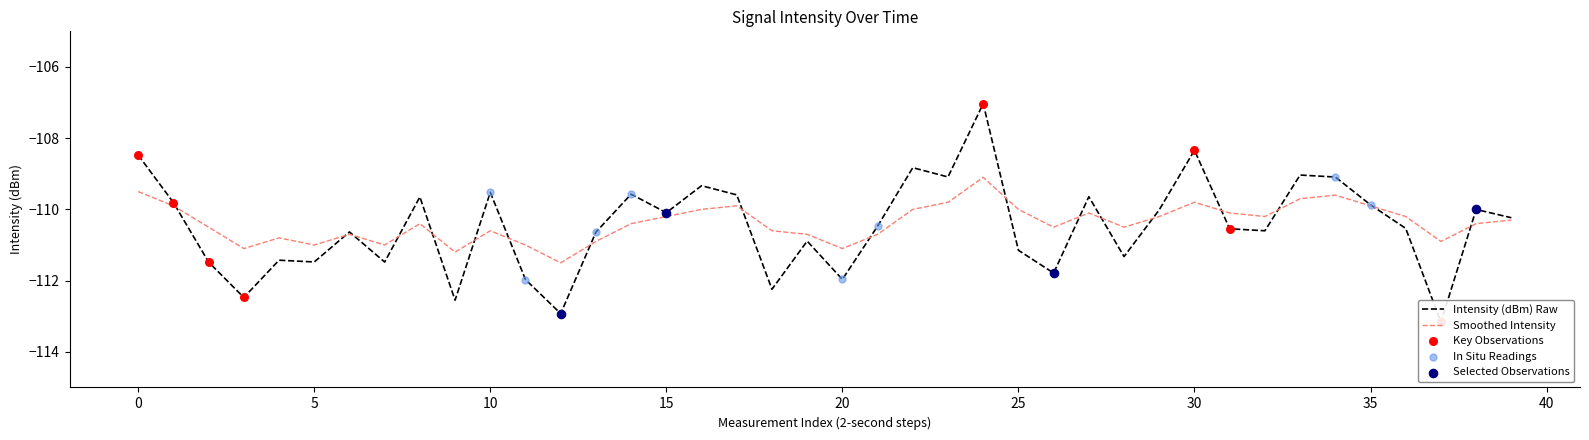

At which category is the sum across all series the highest?

24